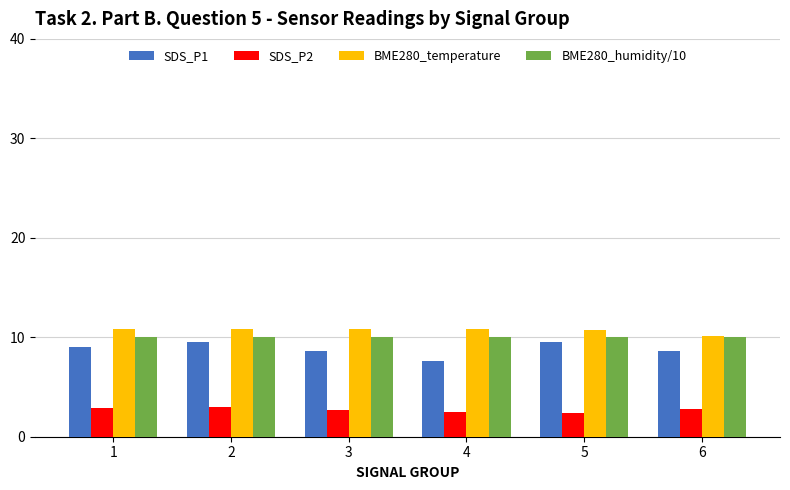

At which label does SDS_P1 reach its minimum?

4